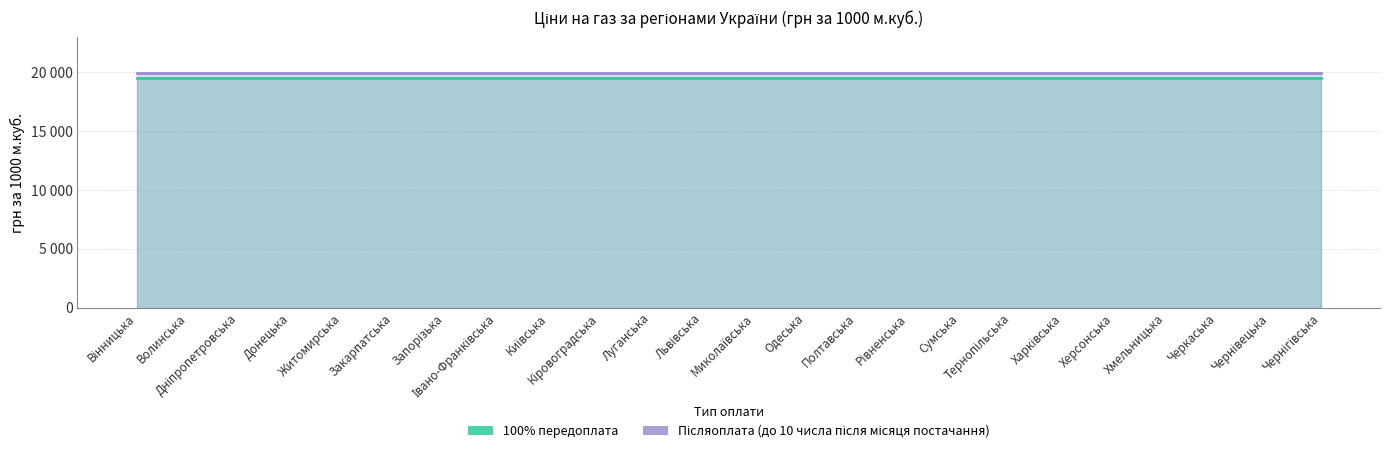

Reading right to left, what are all the values shown in this chart?

100% передоплата: Чернігівська=19500	Чернівецька=19500	Черкаська=19500	Хмельницька=19500	Херсонська=19500	Харківська=19500	Тернопільська=19500	Сумська=19500	Рівненська=19500	Полтавська=19500	Одеська=19500	Миколаївська=19500	Львівська=19500	Луганська=19500	Кіровоградська=19500	Київська=19500	Івано-Франківська=19500	Запорізька=19500	Закарпатська=19500	Житомирська=19500	Донецька=19500	Дніпропетровська=19500	Волинська=19500	Вінницька=19500
Післяоплата (до 10 числа після місяця постачання): Чернігівська=19950	Чернівецька=19950	Черкаська=19950	Хмельницька=19950	Херсонська=19950	Харківська=19950	Тернопільська=19950	Сумська=19950	Рівненська=19950	Полтавська=19950	Одеська=19950	Миколаївська=19950	Львівська=19950	Луганська=19950	Кіровоградська=19950	Київська=19950	Івано-Франківська=19950	Запорізька=19950	Закарпатська=19950	Житомирська=19950	Донецька=19950	Дніпропетровська=19950	Волинська=19950	Вінницька=19950